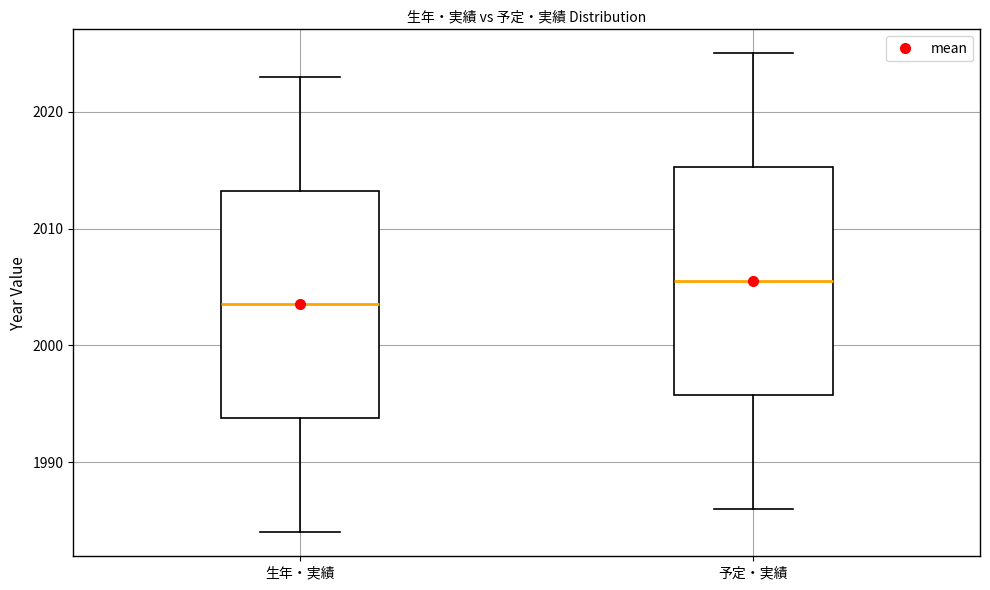

Which box has the highest median line?

予定・実績